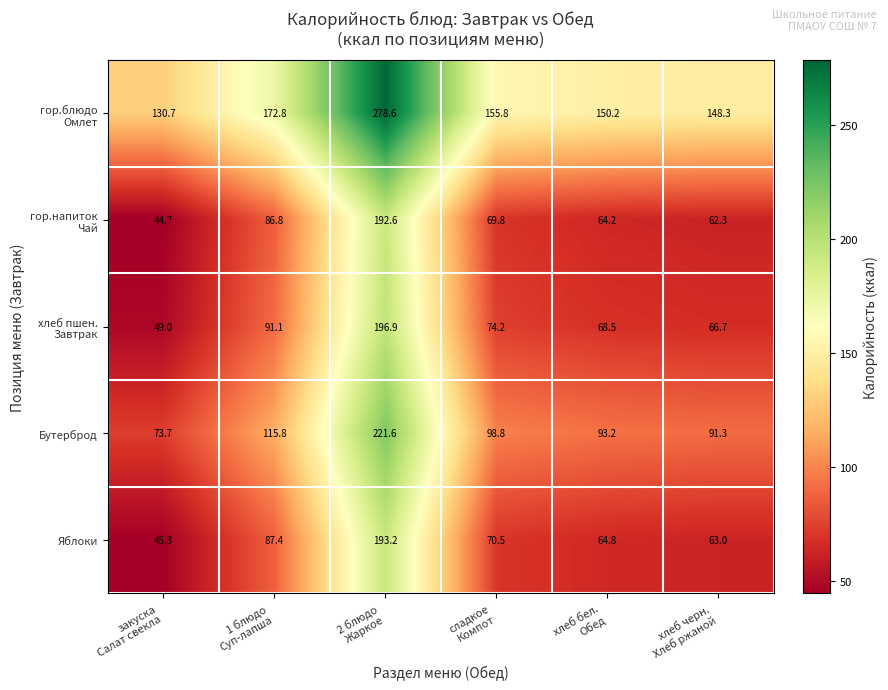

What is the maximum value shown in the chart?

278.6